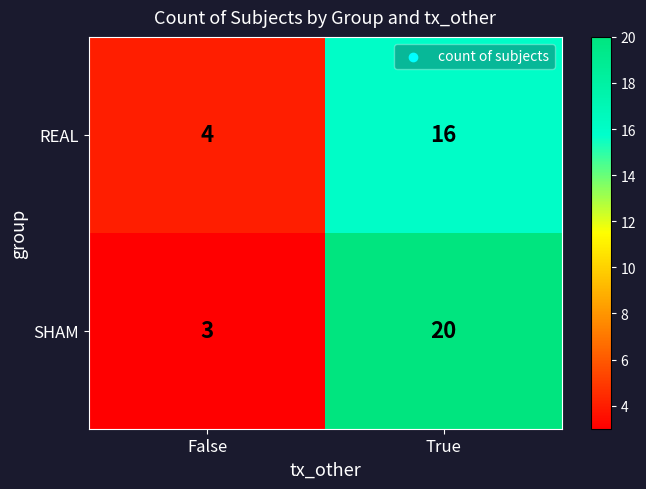

Reading left to right, list all the values displayed in this chart.

REAL: False=4	True=16
SHAM: False=3	True=20